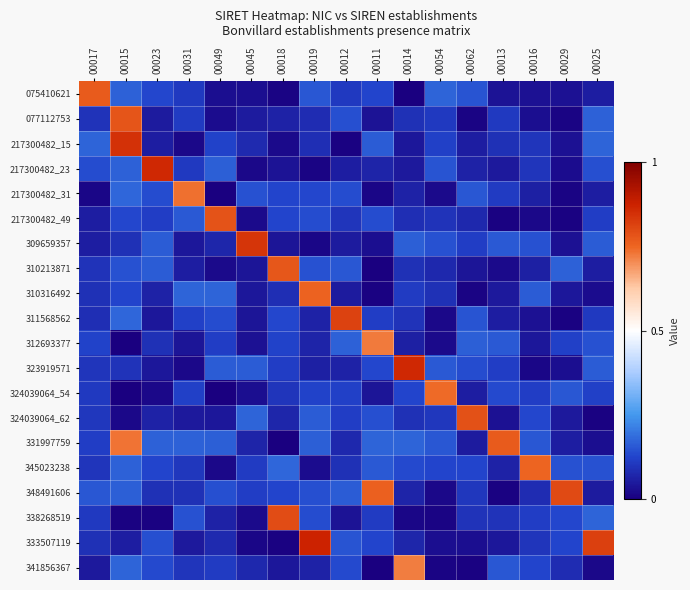

What is the spread (max minus min) of values at 00017?

0.8